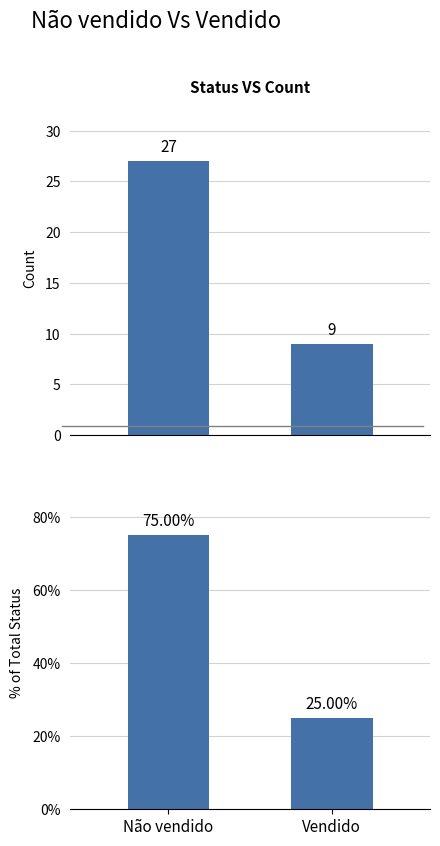

What is the difference between the maximum and minimum values in the Status Count series?

18